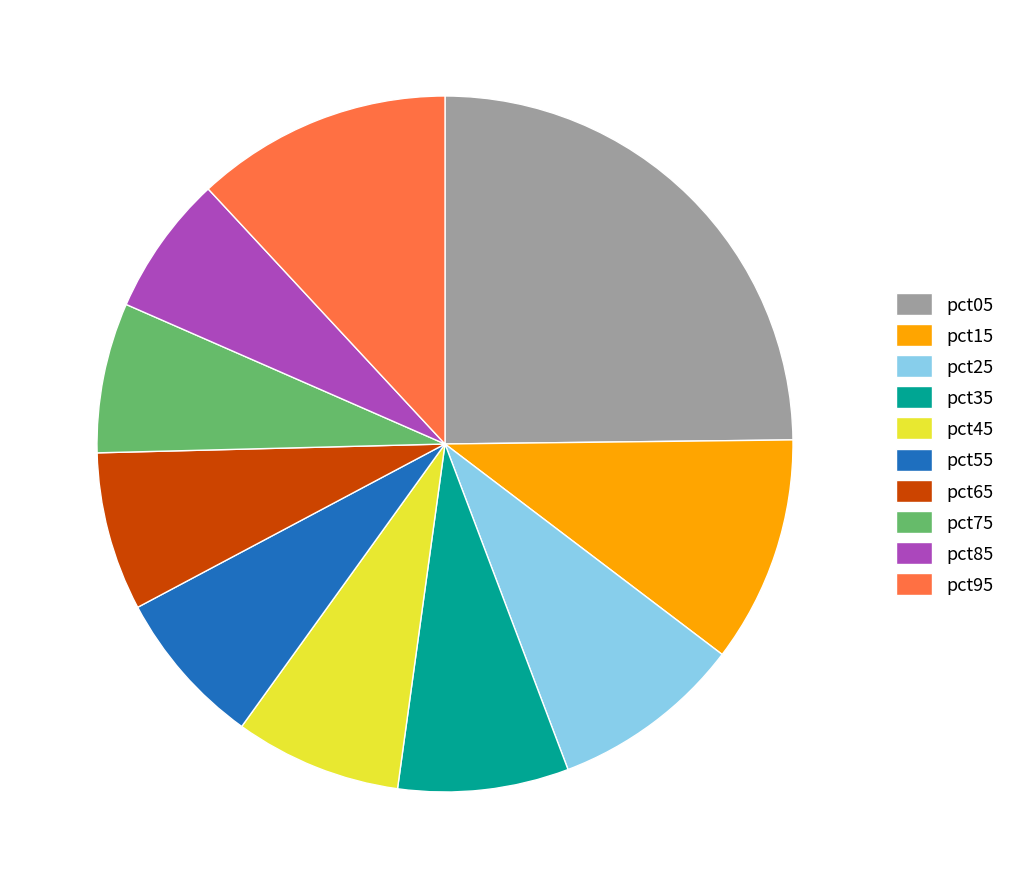

Which slice is the largest?

pct05